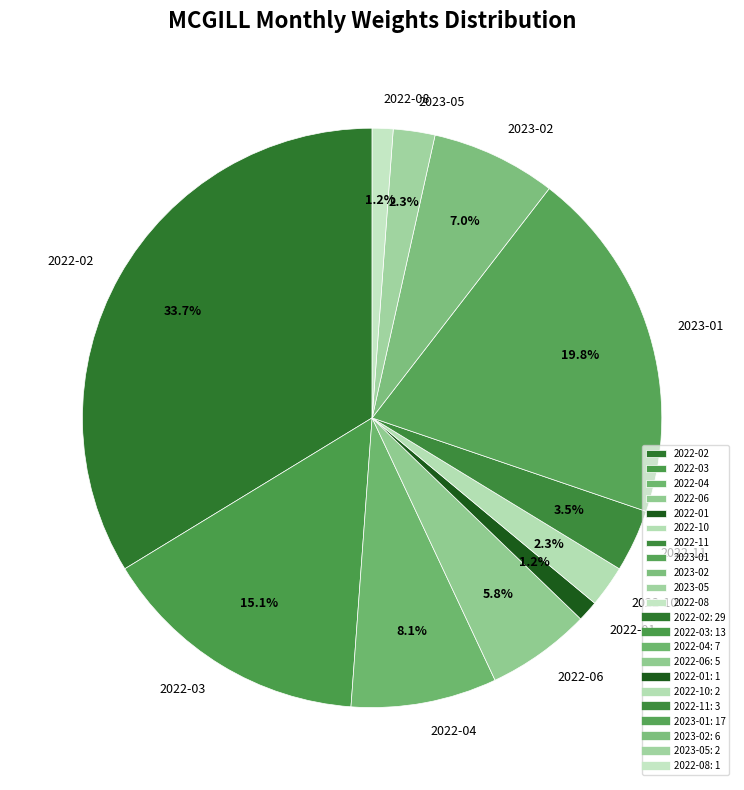

What percentage is NOT represented by 2022-10?

97.7%